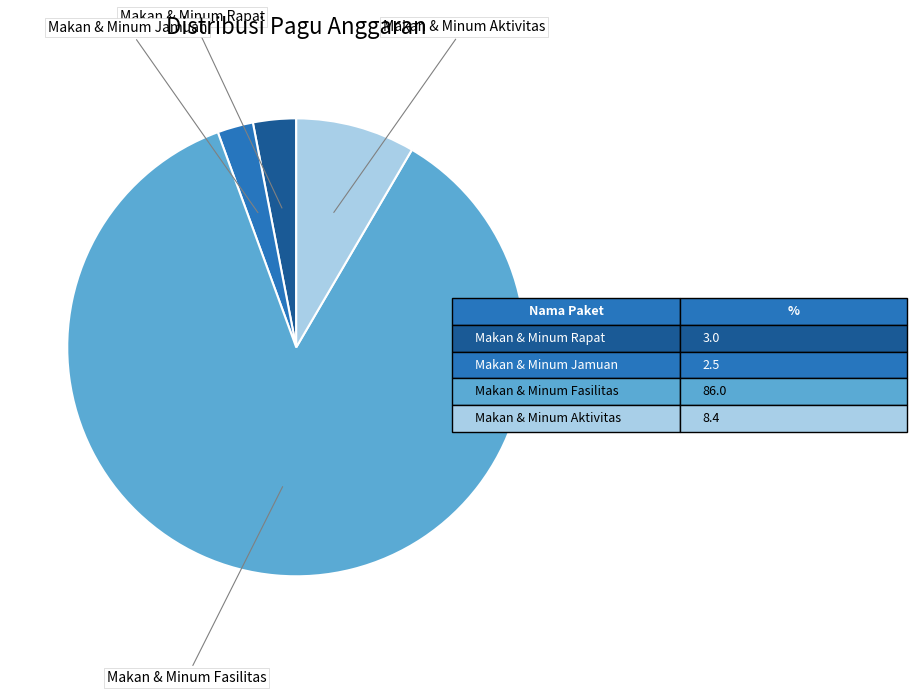

Is there a majority slice in this chart?

Yes